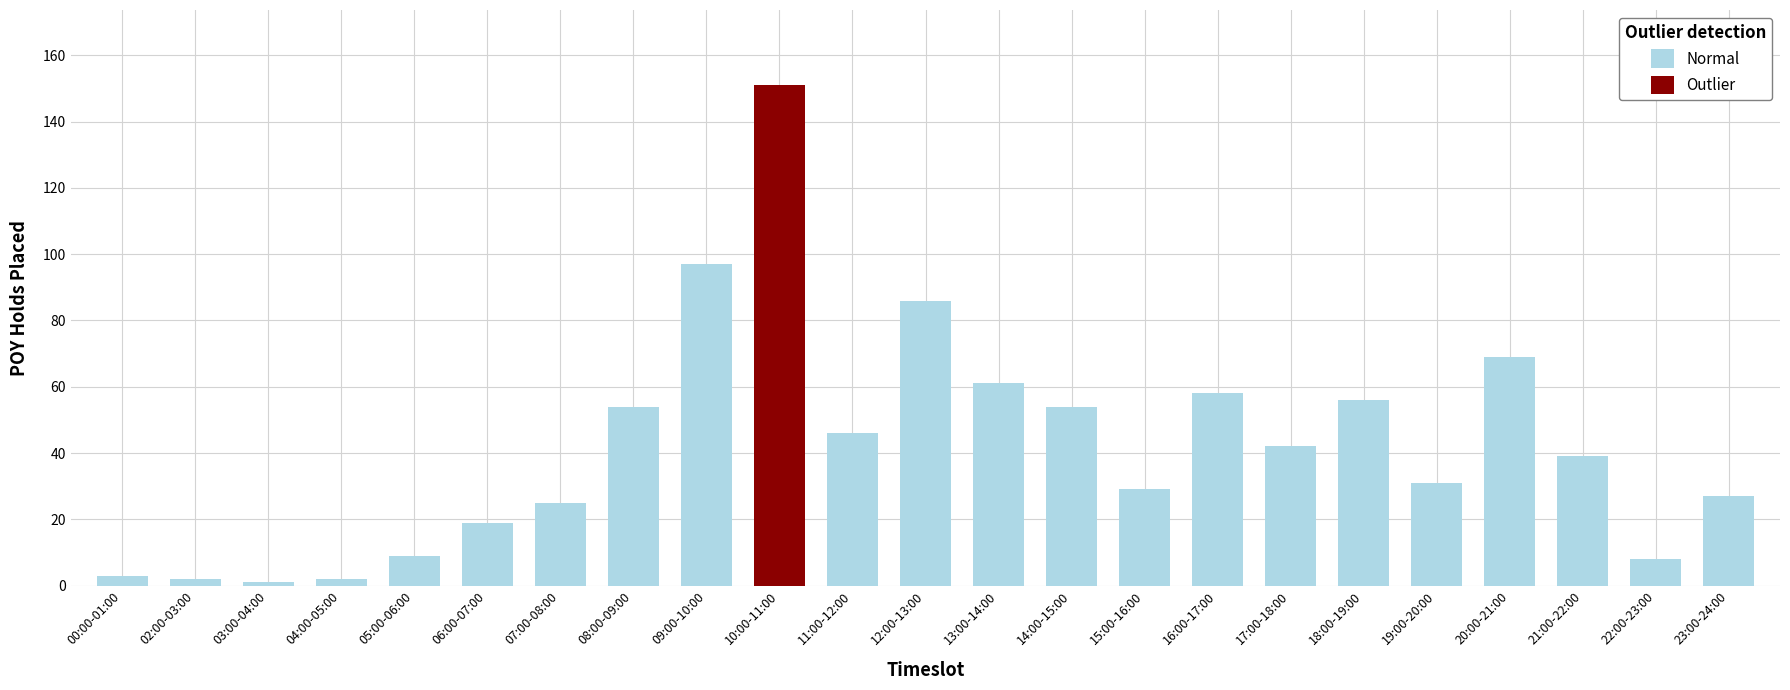

Where does the data first go above 39?

08:00-09:00